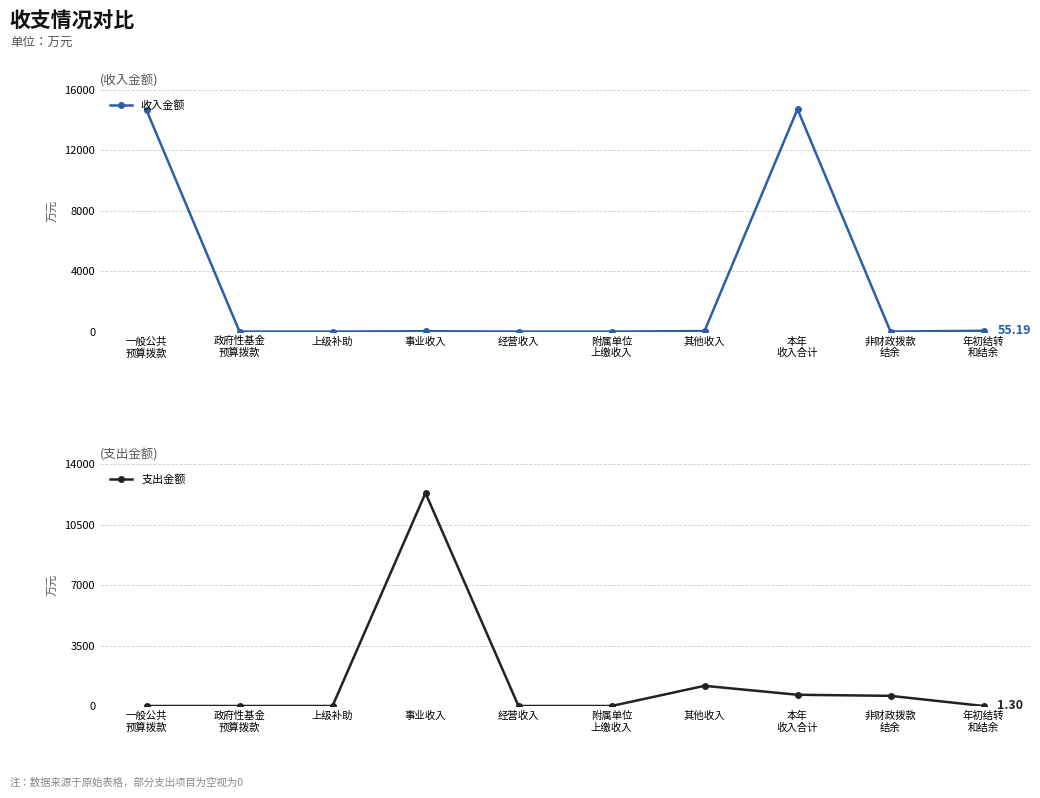

What is the label of the 4th point from the right?

其他收入